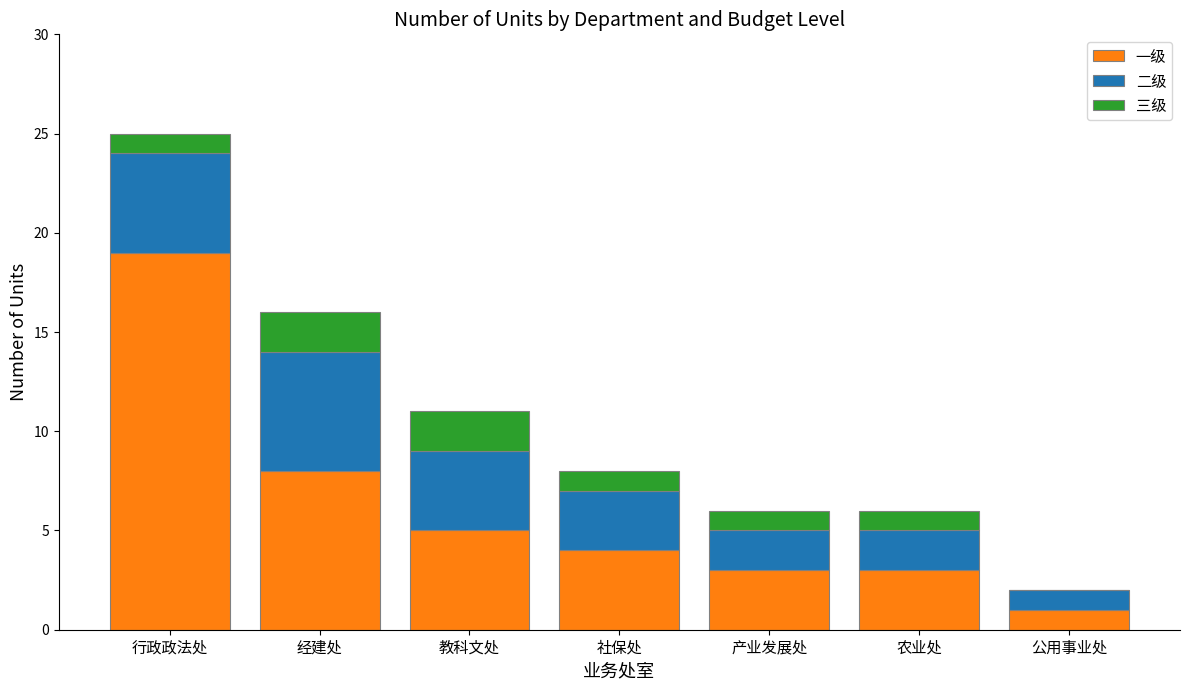

At which category is the sum across all series the highest?

行政政法处